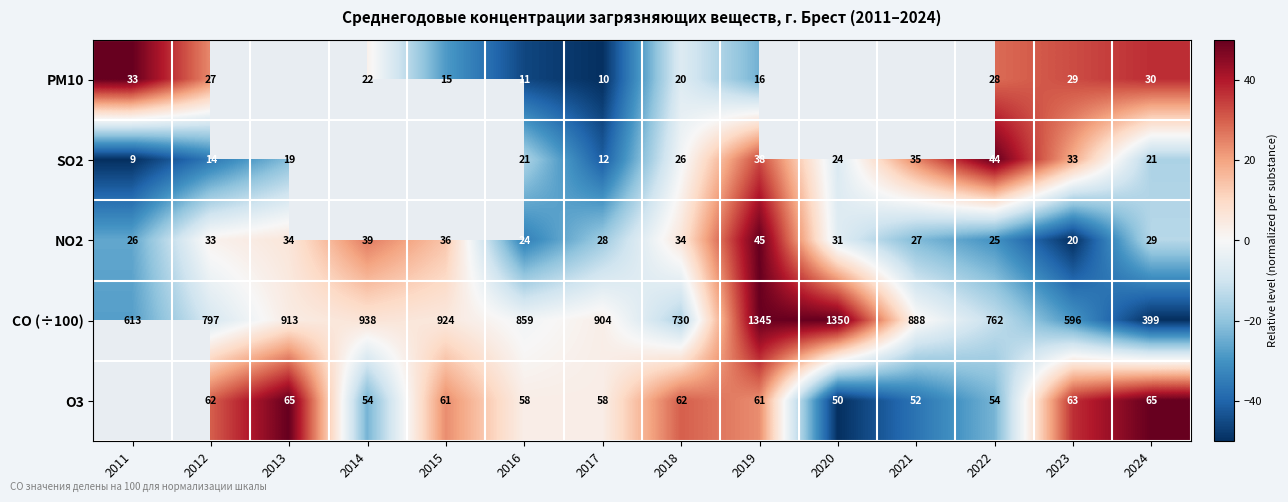

True or false: NO2 has a value of 20 at 2023.

True